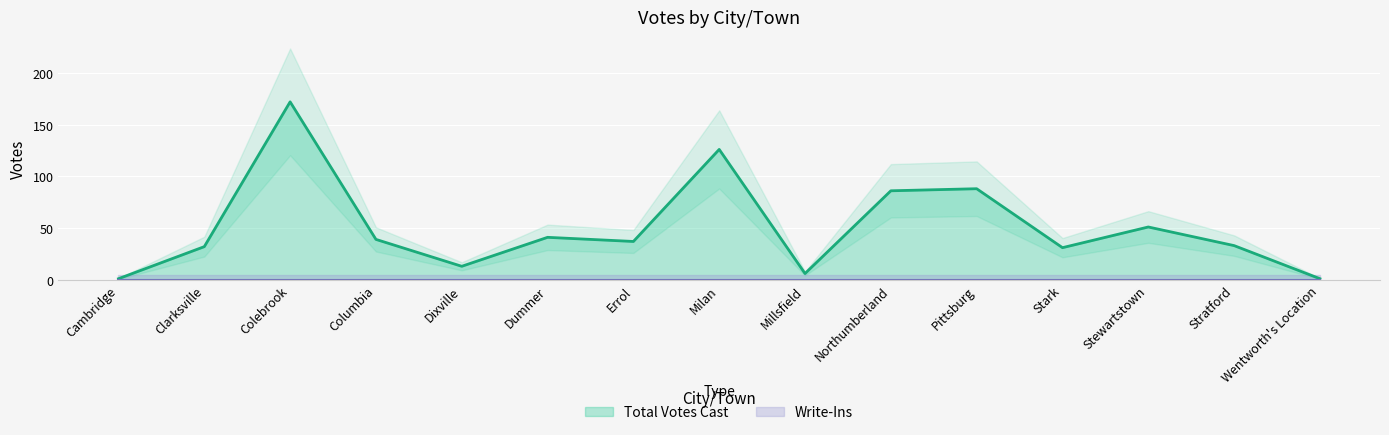

Is it true that the value at Dummer is 41?

True